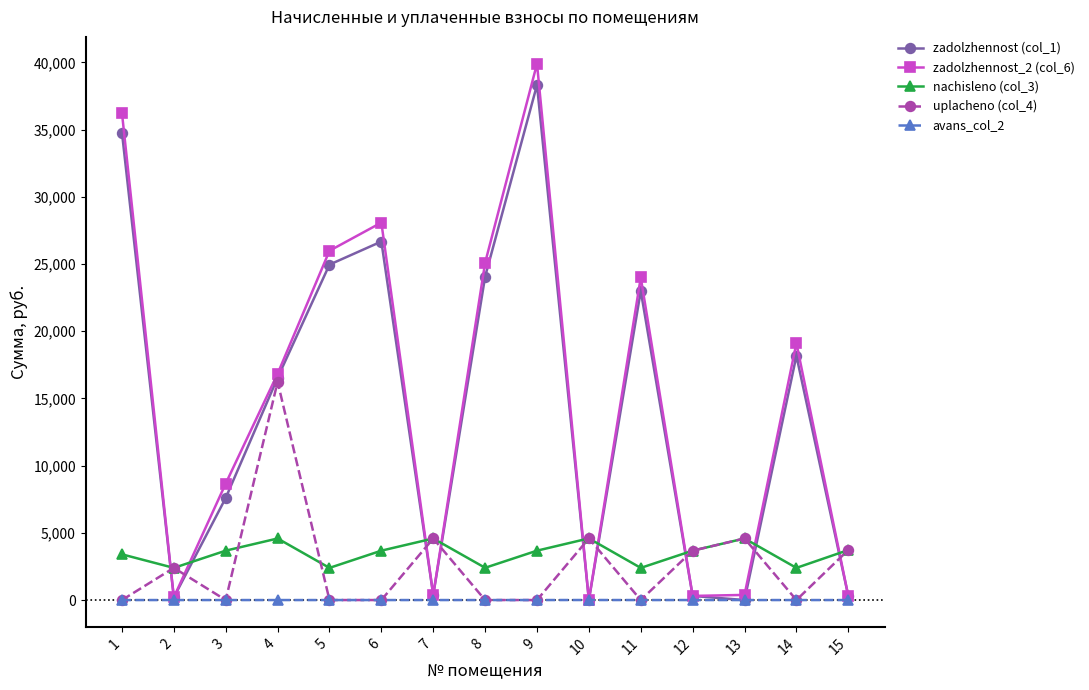

Is this an area chart (filled region under the line)?

No